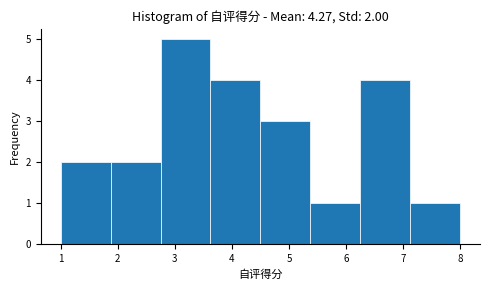

Over which range of the x-axis is the bar tallest?

2.8 to 3.6